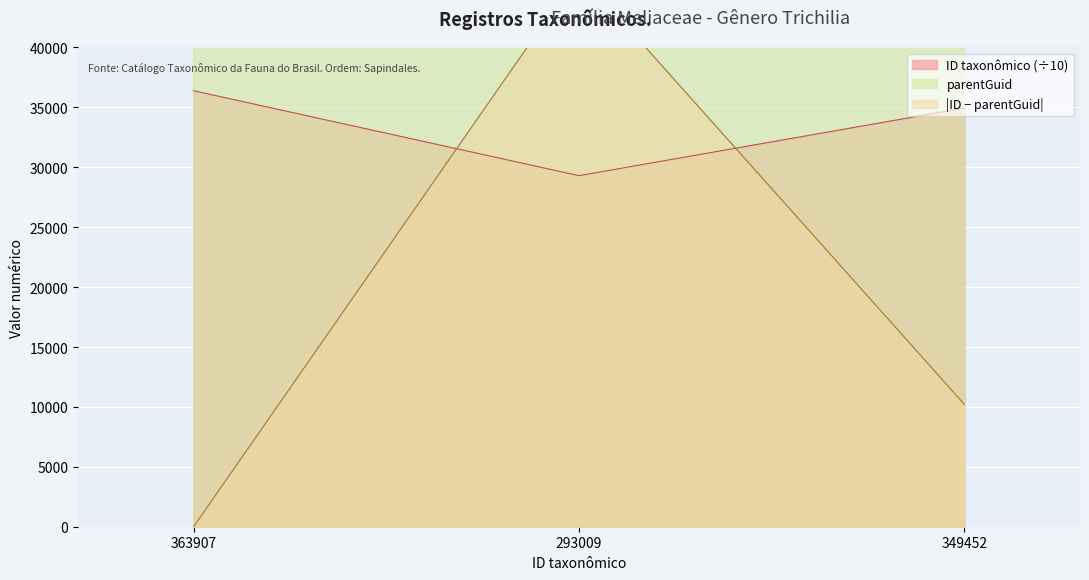

At which category does the chart reach its peak across all series?

363907